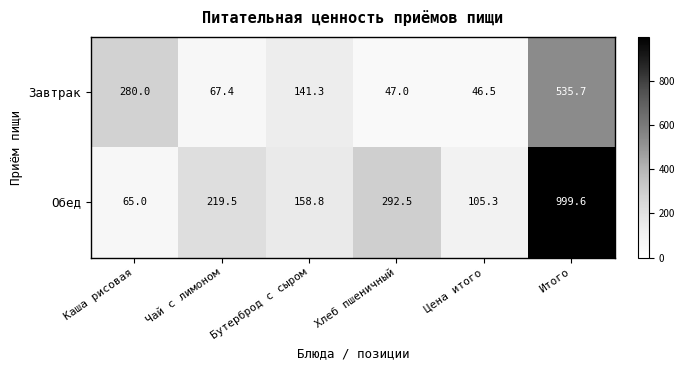

How many categories are shown in the chart?

6